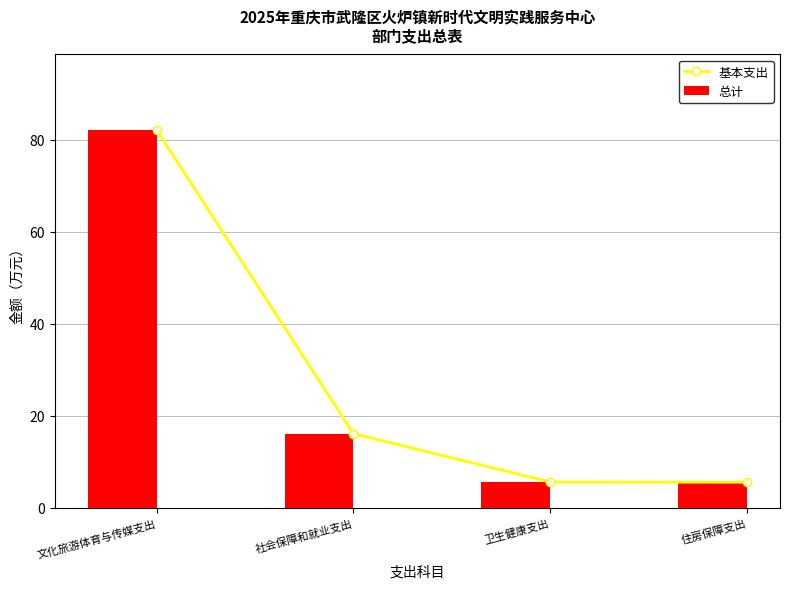

List the series in order of their peak value, highest first.

基本支出, 总计